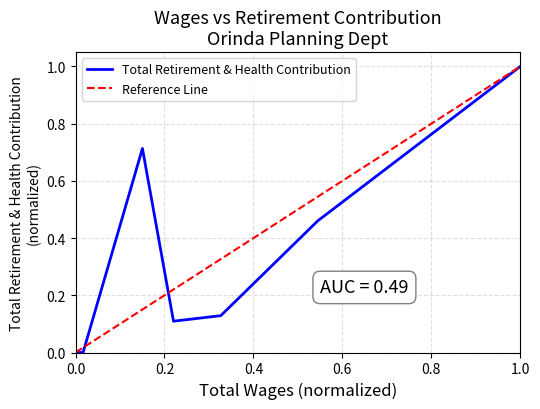

What is the highest value of the Total Retirement & Health Contribution series?

1.0